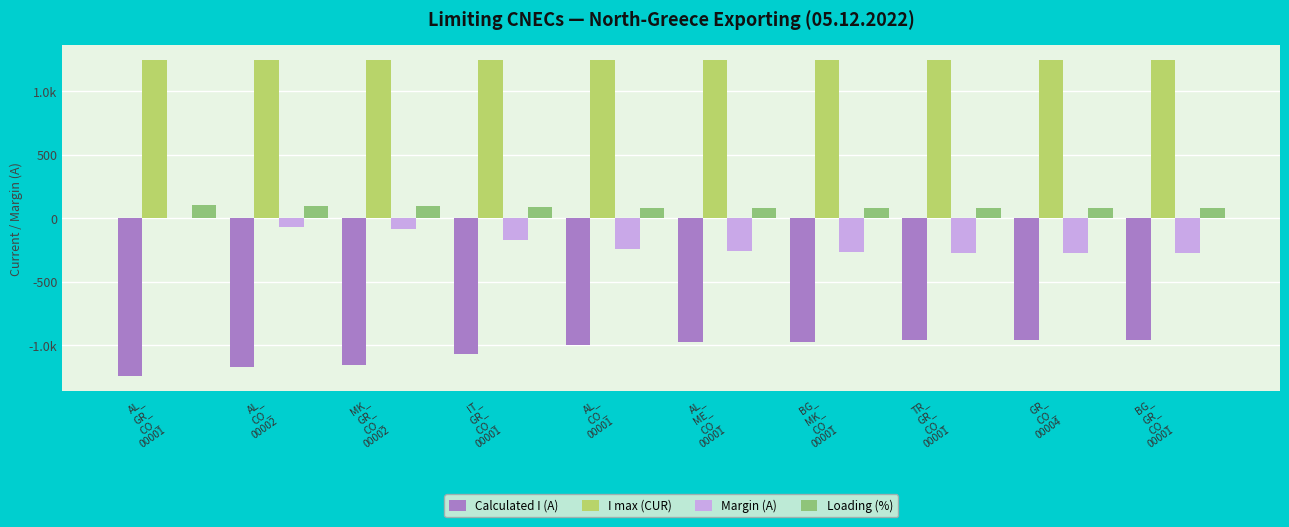

Are the bars horizontal?

No